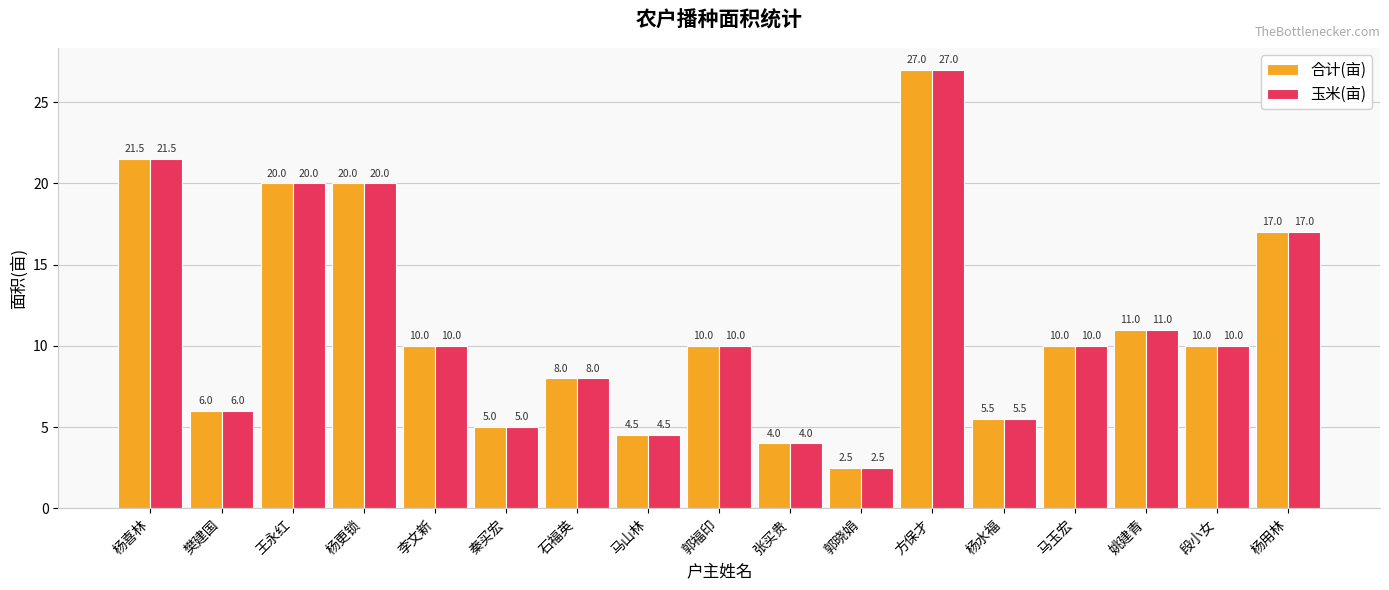

What are all the series names shown in the legend?

合计(亩), 玉米(亩)